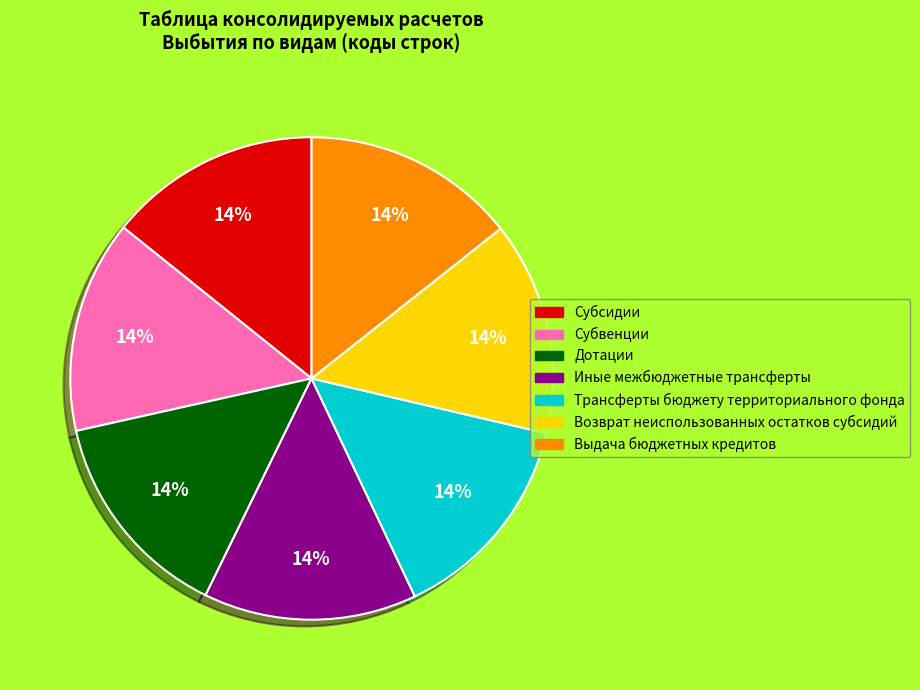

How many slices are in this pie chart?

7